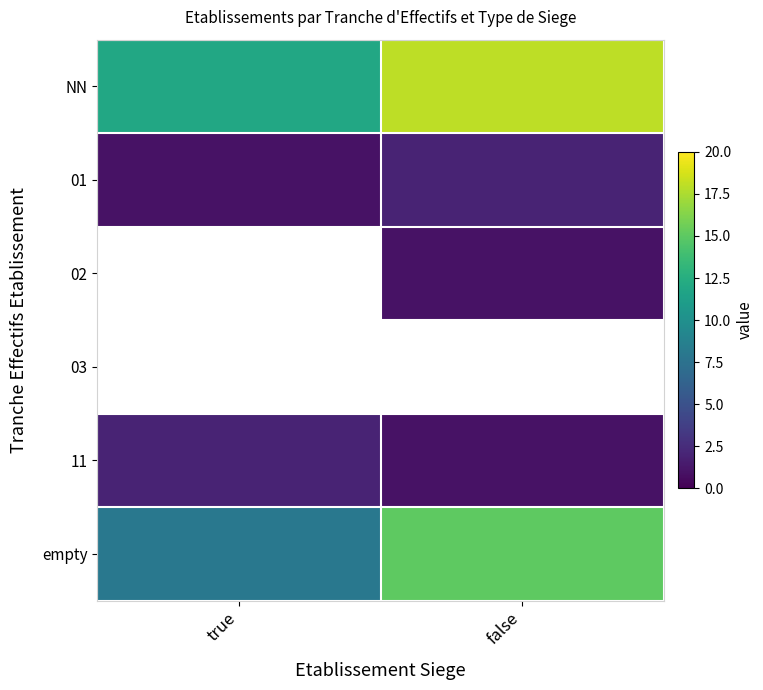

List the series in order of their overall mean, highest first.

NN, empty, 01, 02, 03, 11